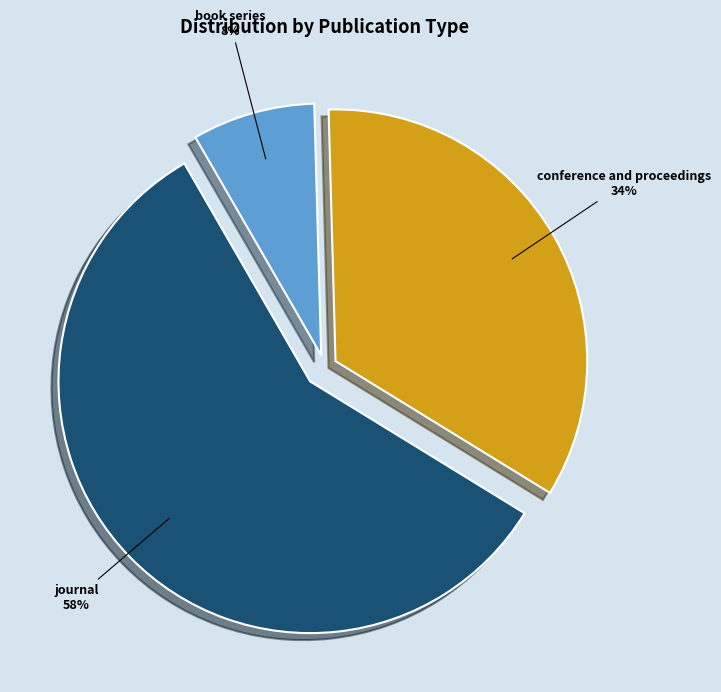

Which has a higher value, journal or conference and proceedings?

journal